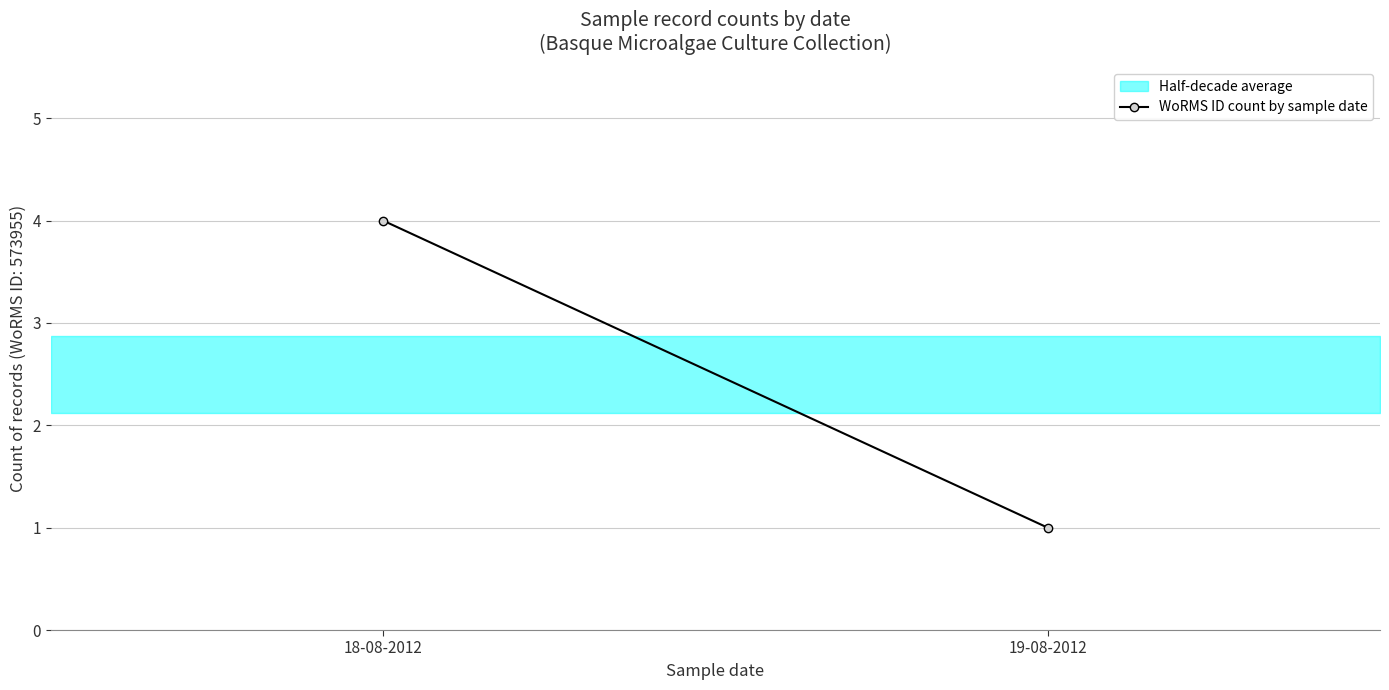

Does the chart have visible grid lines?

Yes